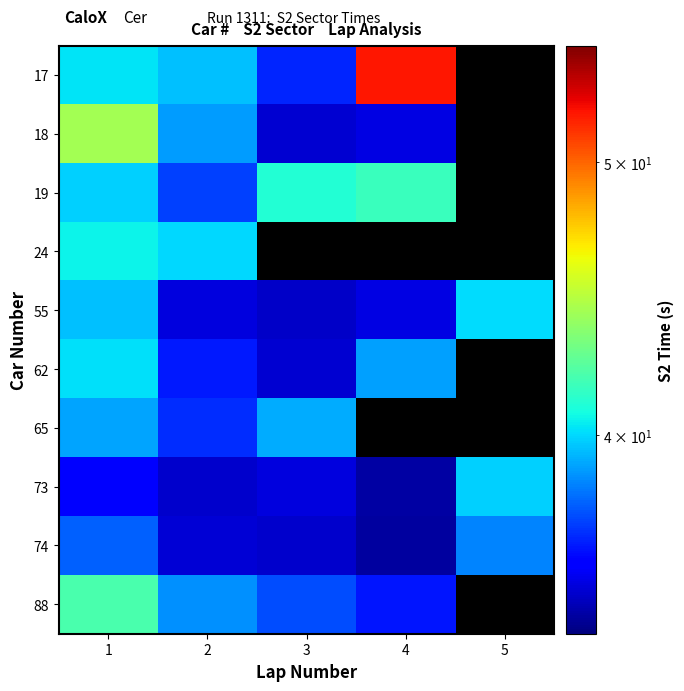

Rank the series by their maximum value, from highest to lowest.

17, 18, 88, 19, 24, 62, 55, 73, 65, 74